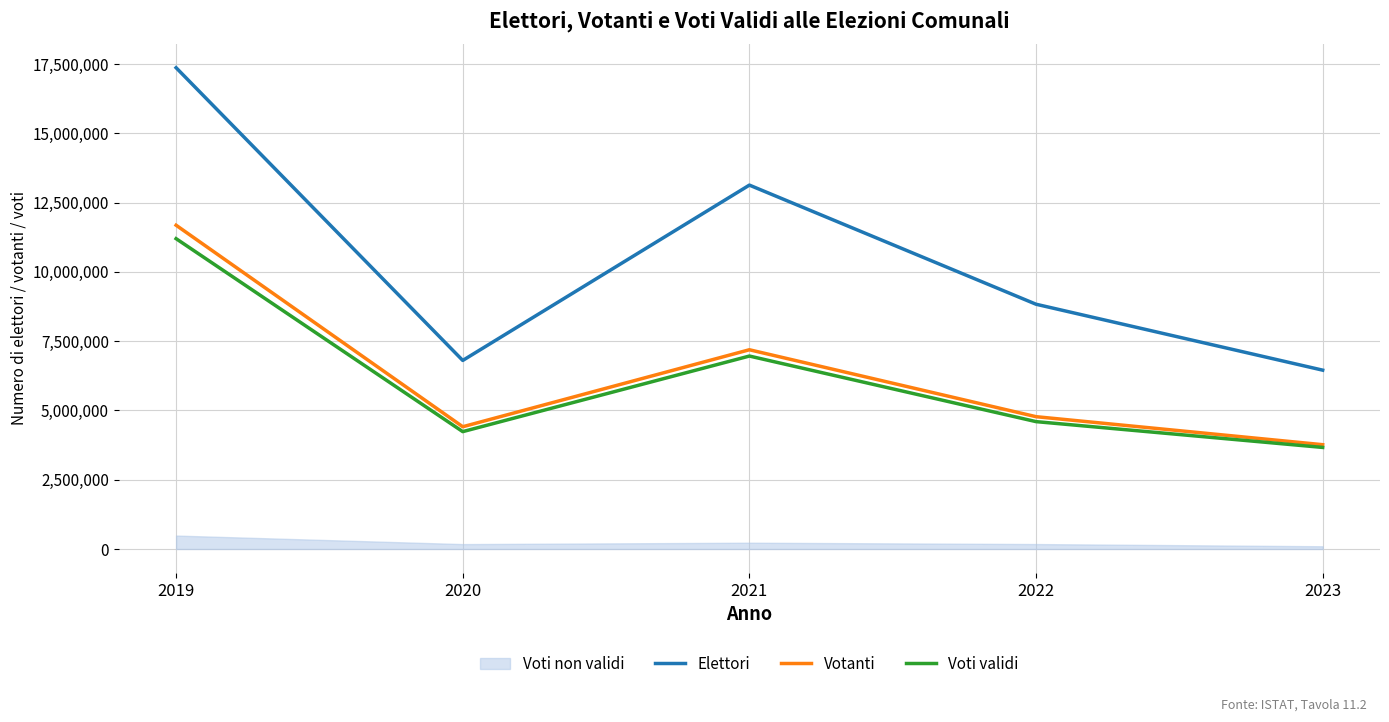

What is the greatest value displayed?

17364701